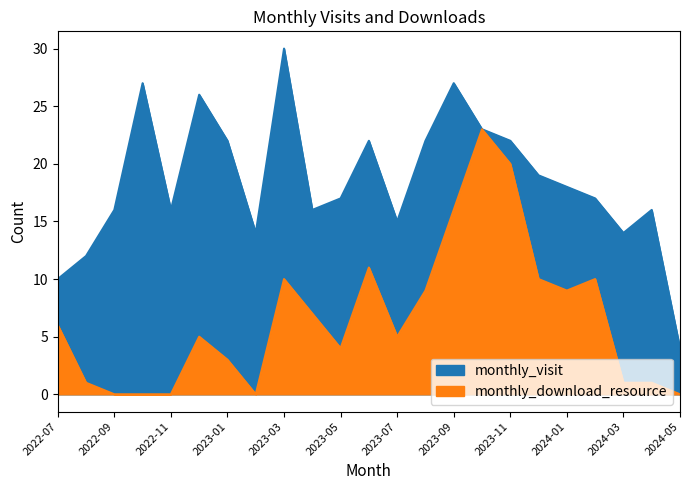

True or false: monthly_download_resource and monthly_visit cross at least once.

False